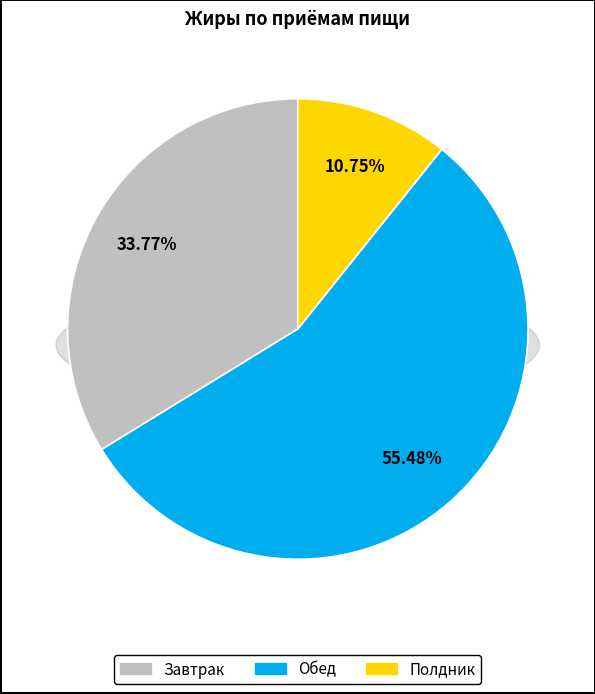

What percentage is the Полдник slice, to the nearest percent?

11%